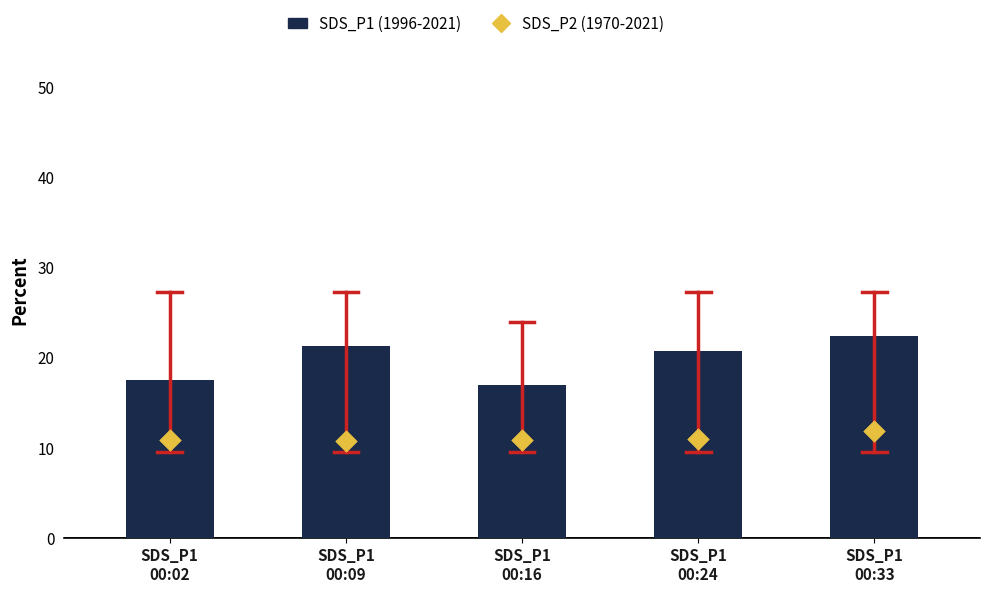

Is the value of SDS_P2 (1970-2021) at SDS_P1
00:24 greater than the value of SDS_P1 (1996-2021) at SDS_P1
00:16?

No